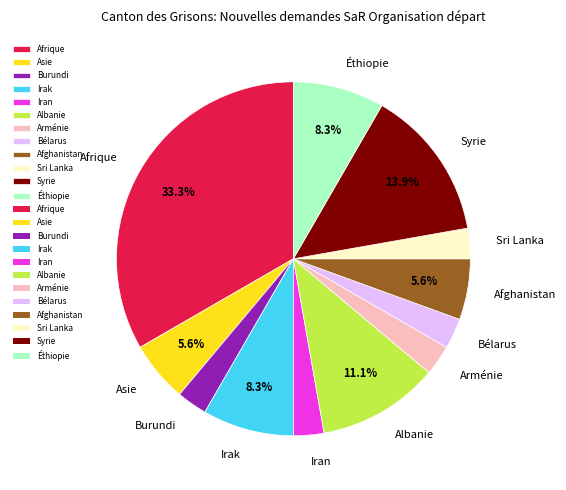

How much of the chart is everything except Syrie?

86.1%